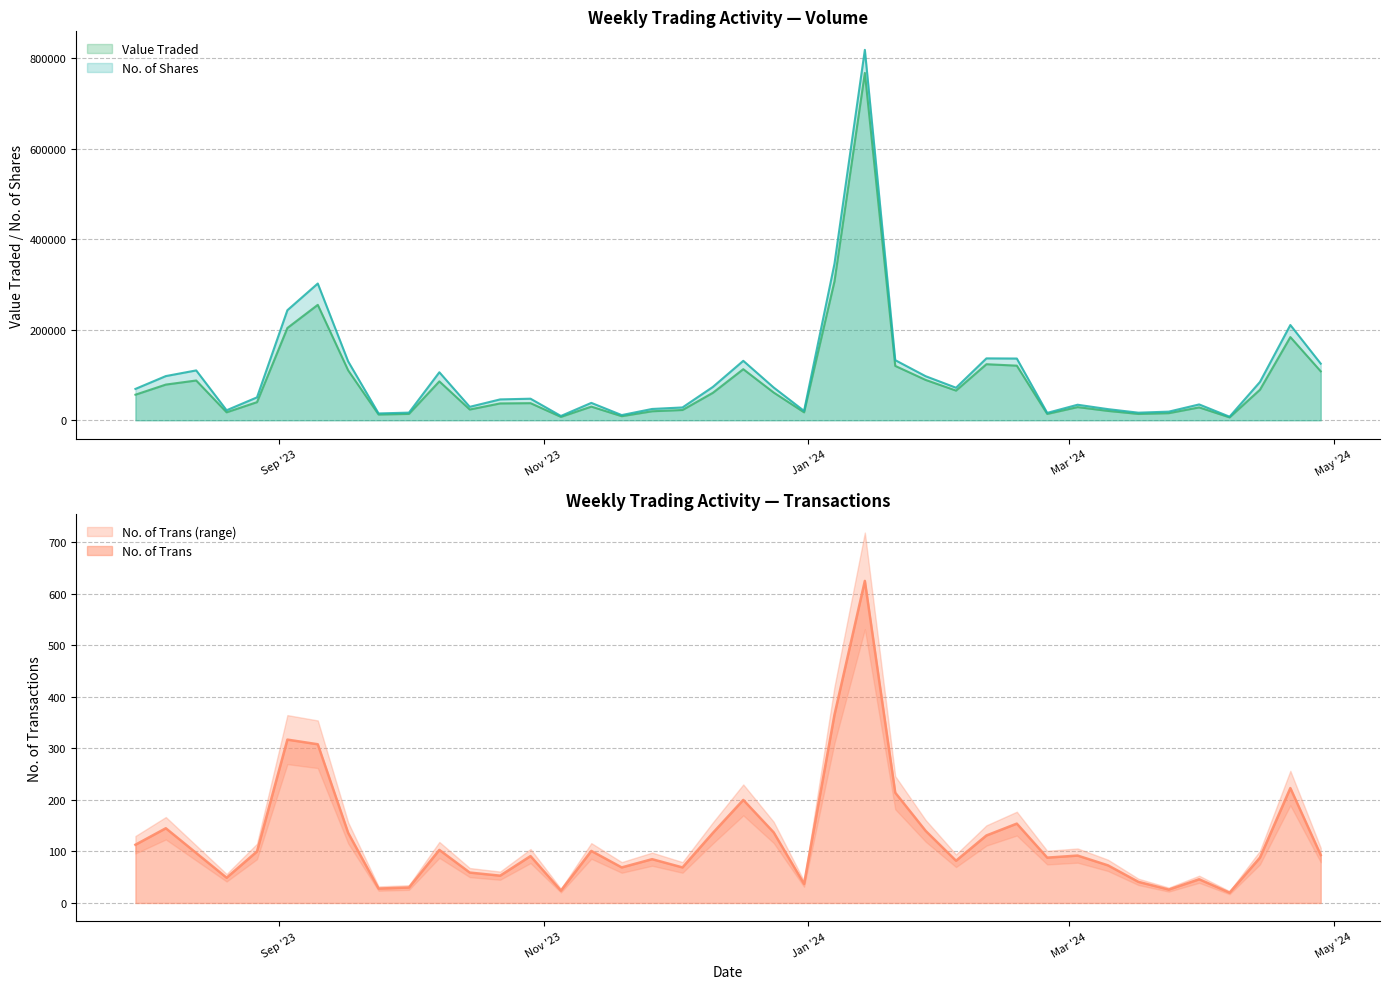

What is the sum of all No. of Shares values?

4011108